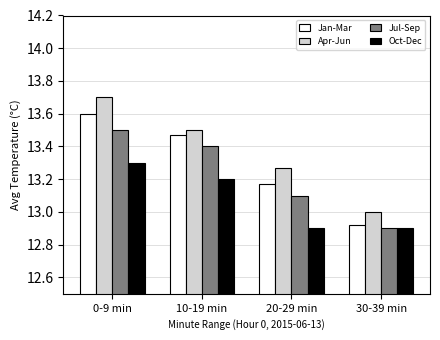

What is the difference between the second highest and minimum values in the Oct-Dec series?

0.3